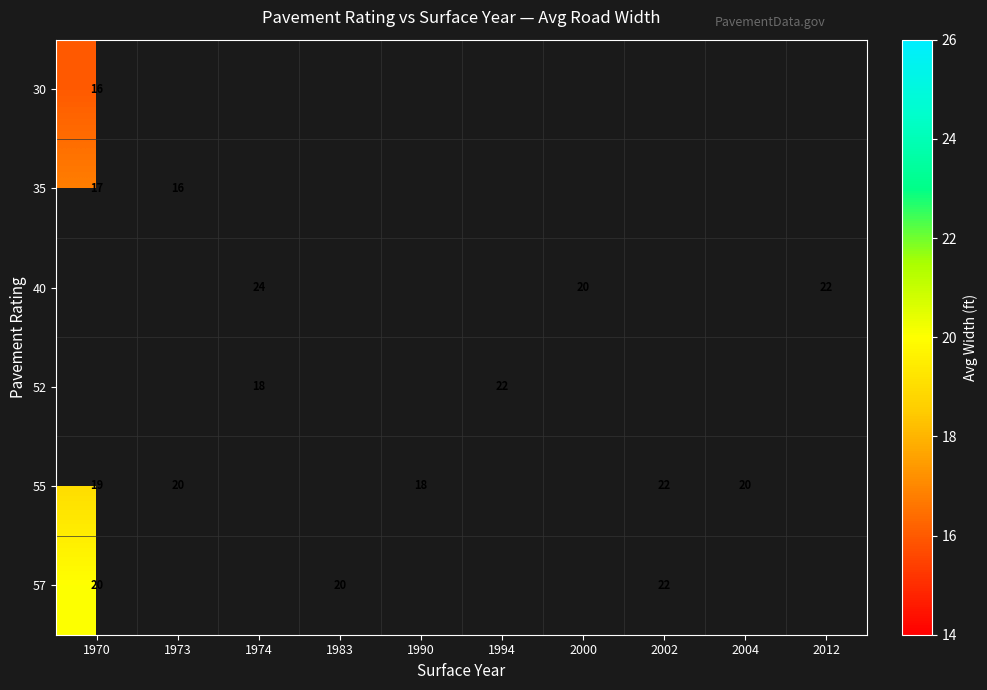

Count the number of categories in the chart.

10